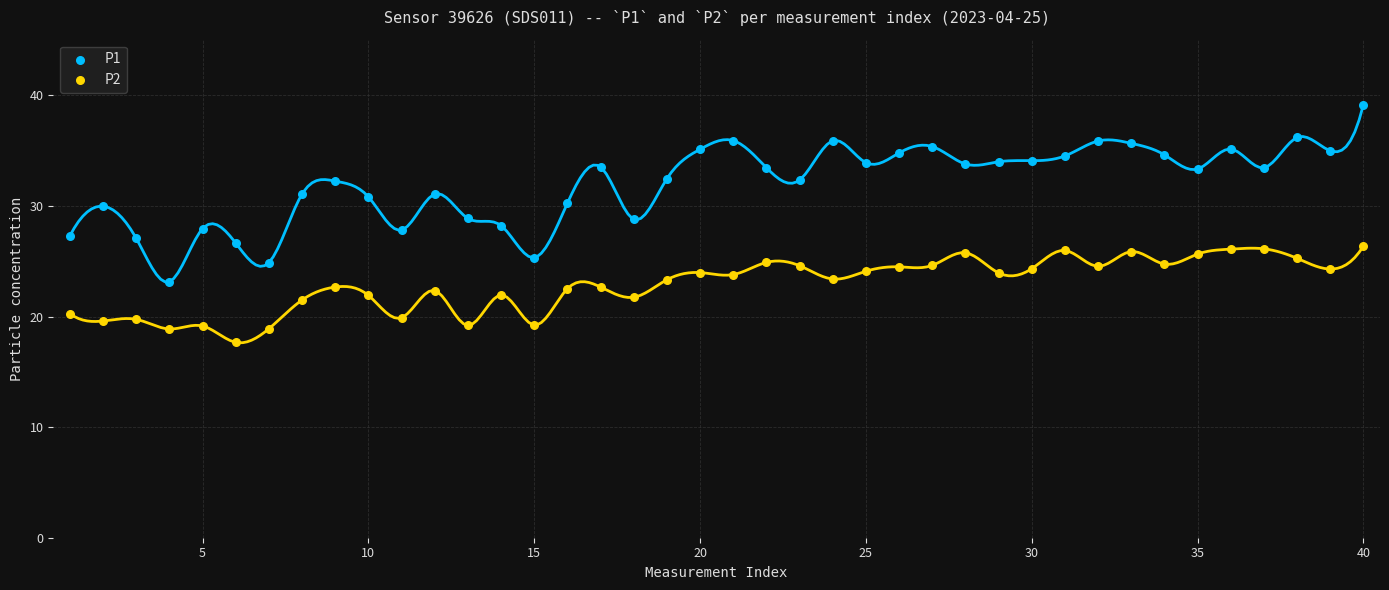

Which series contains the highest Y value?

P1